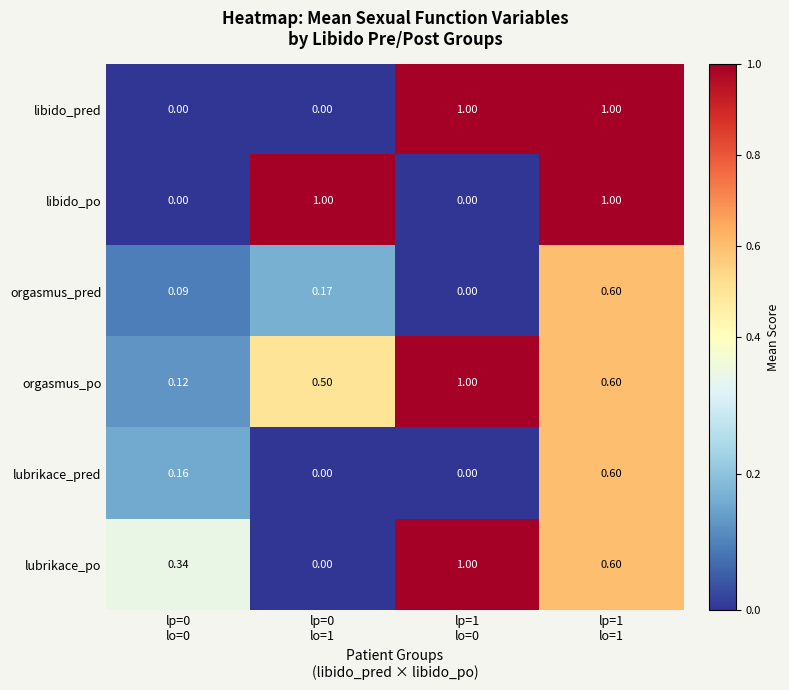

Count the number of data series in this chart.

6